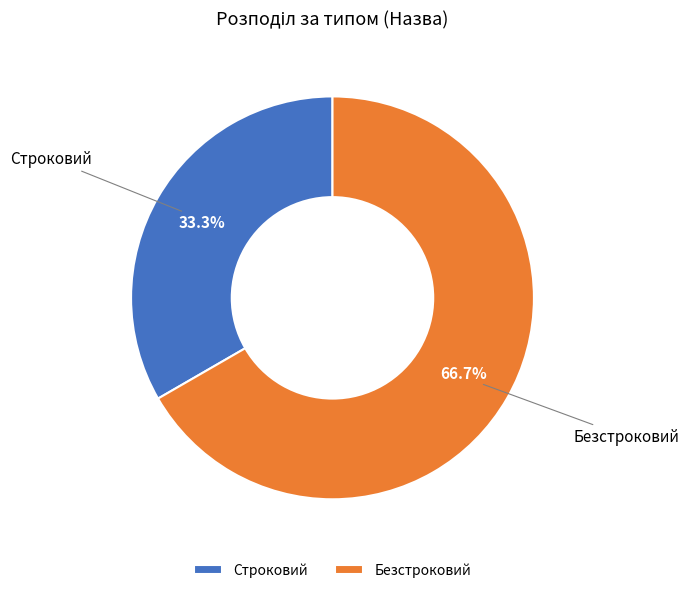

What is the ratio of the value at Безстроковий to the value at Строковий?

2.0